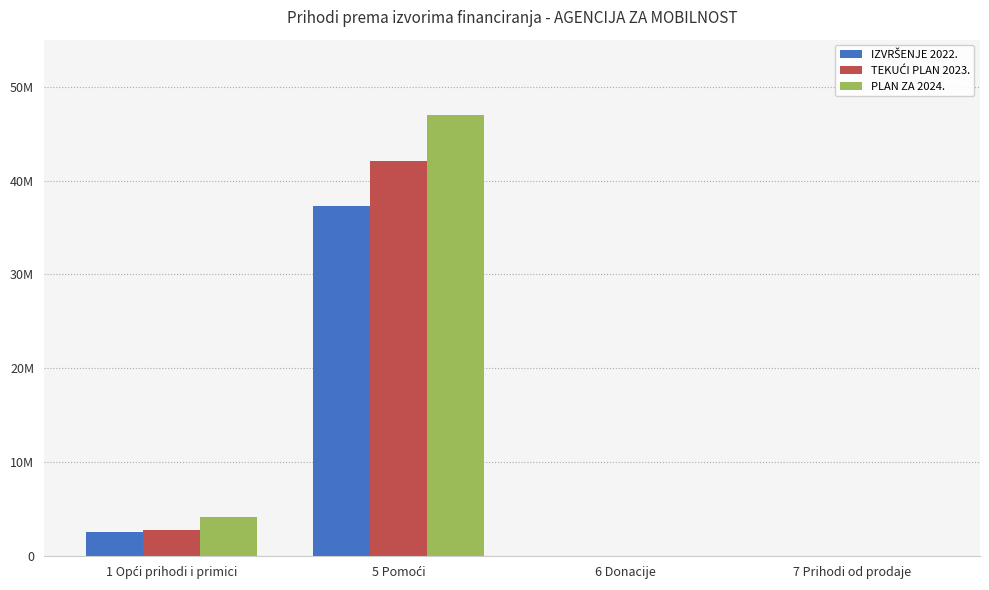

What is the difference between the second highest and minimum values in the PLAN ZA 2024. series?

4212241